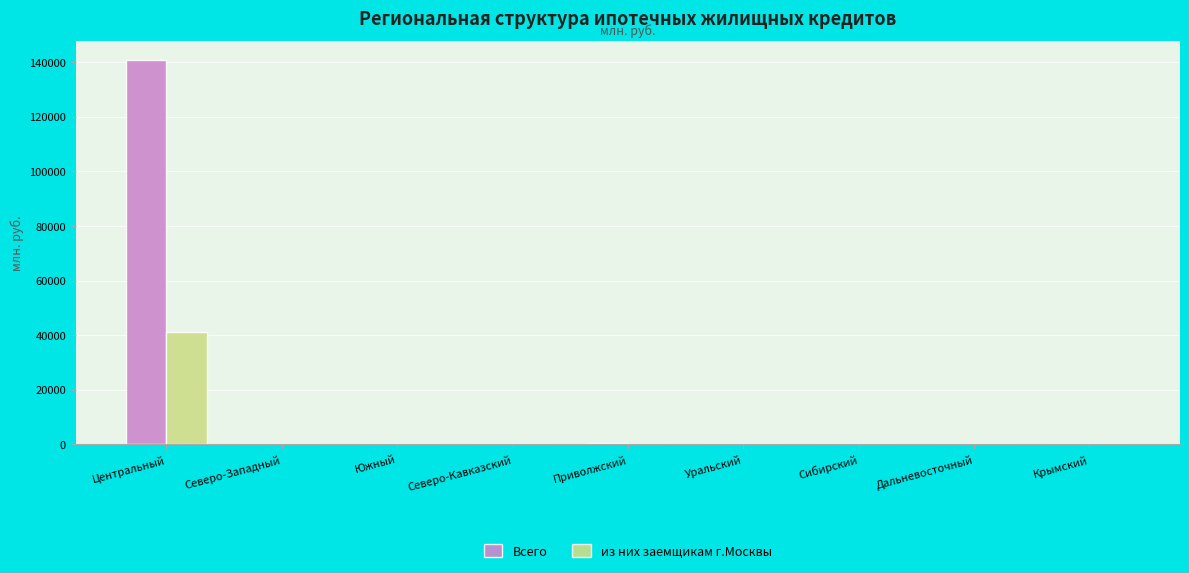

What is the total value across all series at Северо-Кавказский?

326